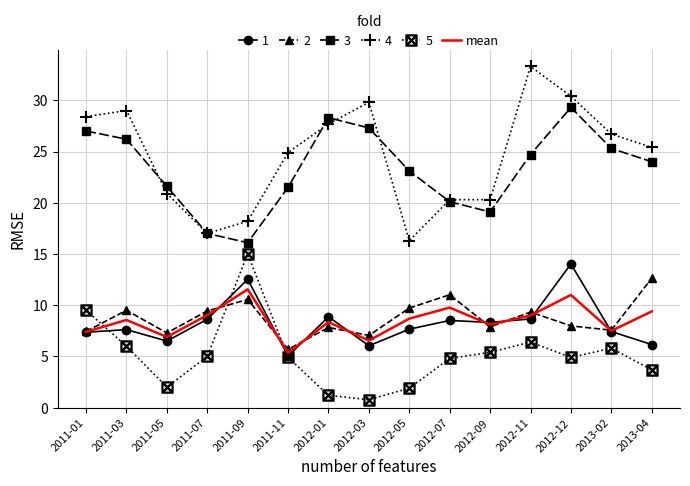

What is the difference between the highest and lowest values at 2011-01?

21.0